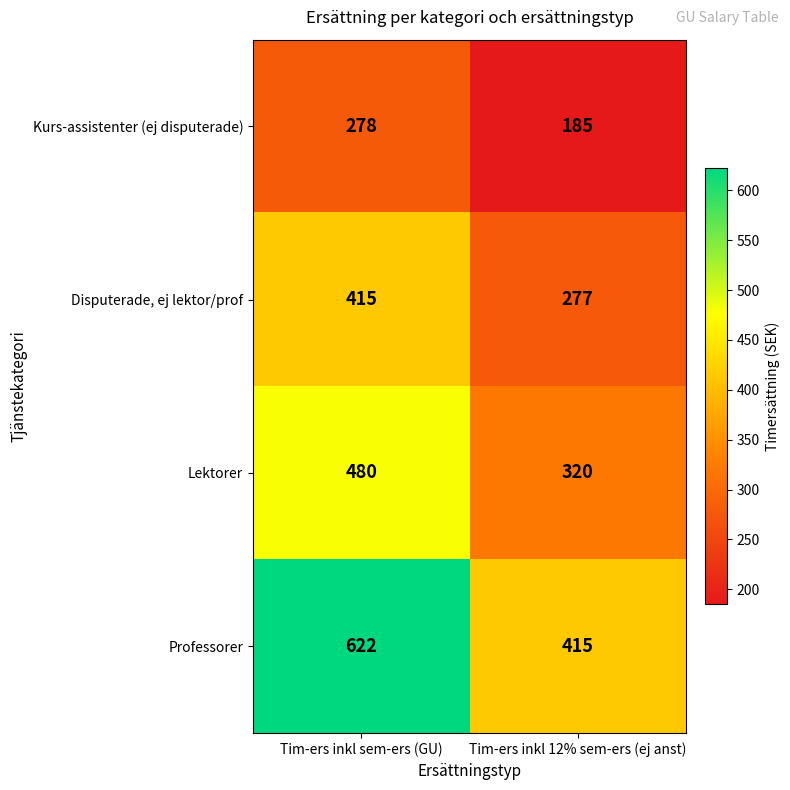

Where is Professorer nearest to the value 518?

Tim-ers inkl 12% sem-ers (ej anst)